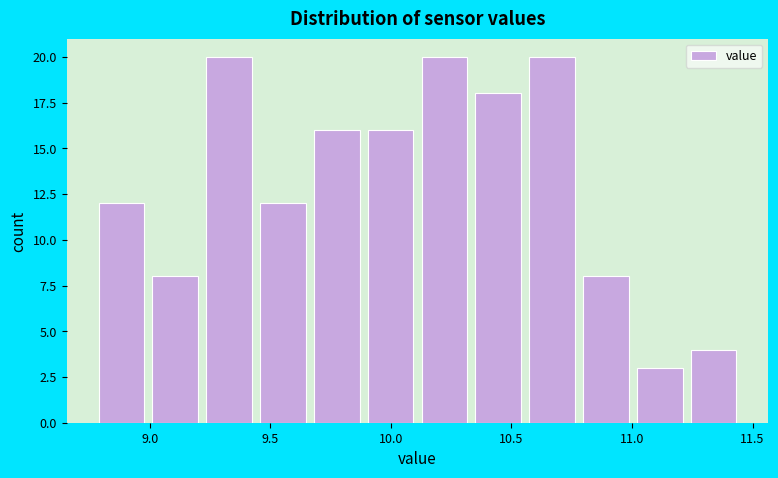

Reading left to right, transcribe this chart: for each bar, give the range it covers on the x-axis and its height. Neither the bar edges nor the heights are printed on the chart, so give them approximately, as read against the axes.

8.75 to 9.00: 12
9.00 to 9.20: 8
9.20 to 9.45: 20
9.45 to 9.65: 12
9.65 to 9.90: 16
9.90 to 10.10: 16
10.10 to 10.35: 20
10.35 to 10.55: 18
10.55 to 10.80: 20
10.80 to 11.00: 8
11.00 to 11.25: 3
11.25 to 11.45: 4